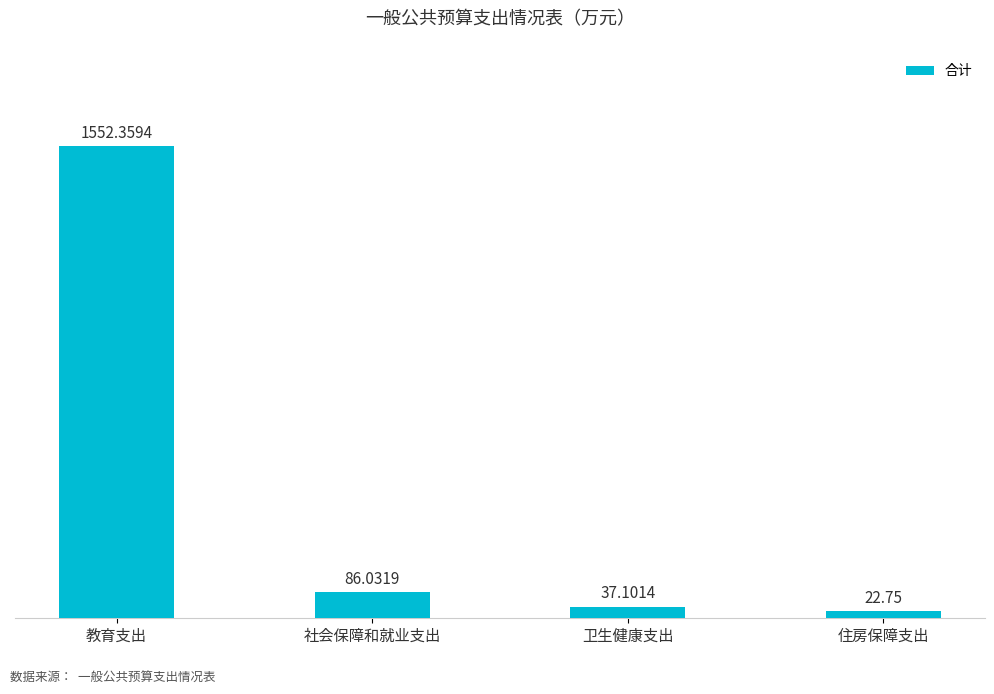

At which label does the data first exceed 86?

教育支出